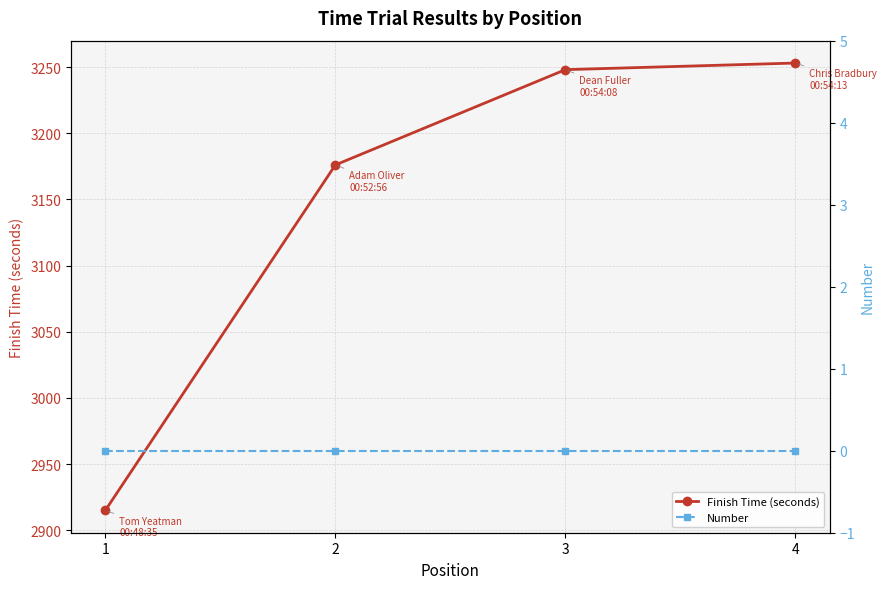

True or false: Finish Time (seconds) has a value of 2915 at 1.

True